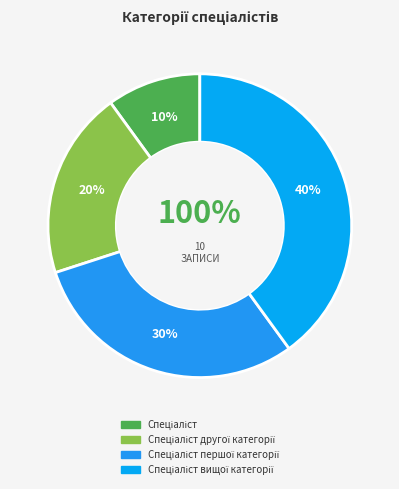

What is the ratio of the value at Спеціаліст to the value at Спеціаліст вищої категорії?

0.2